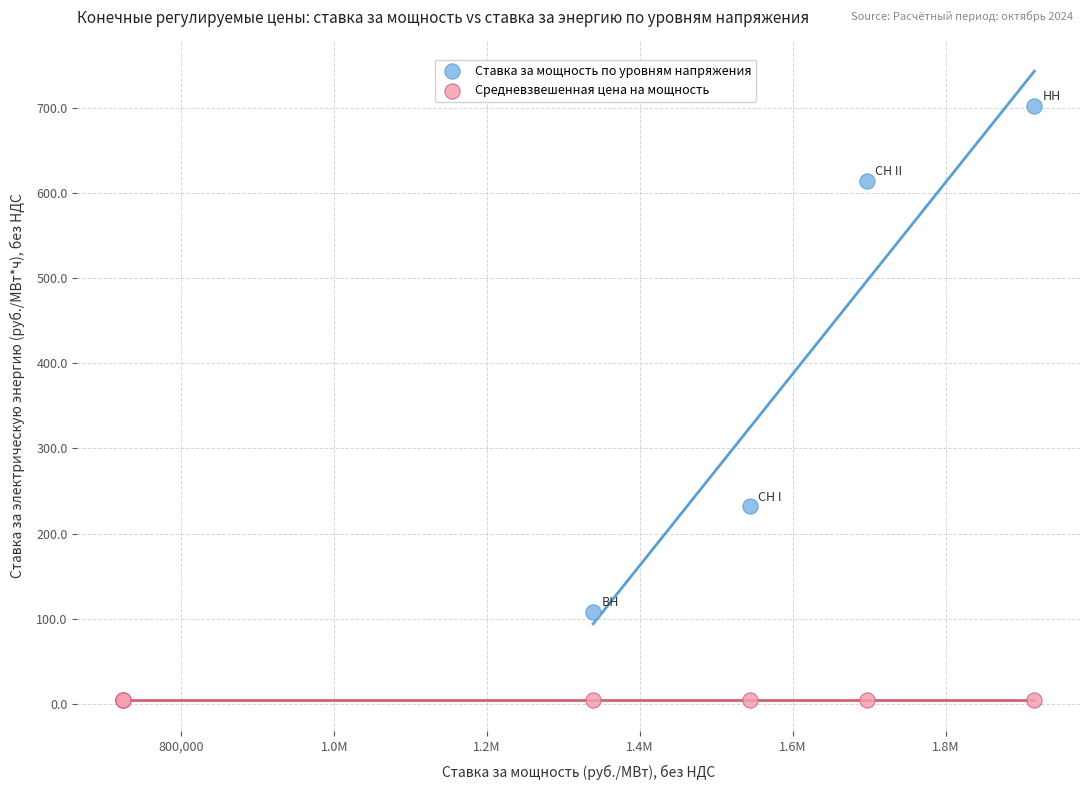

Which series reaches the minimum Y coordinate?

Средневзвешенная цена на мощность